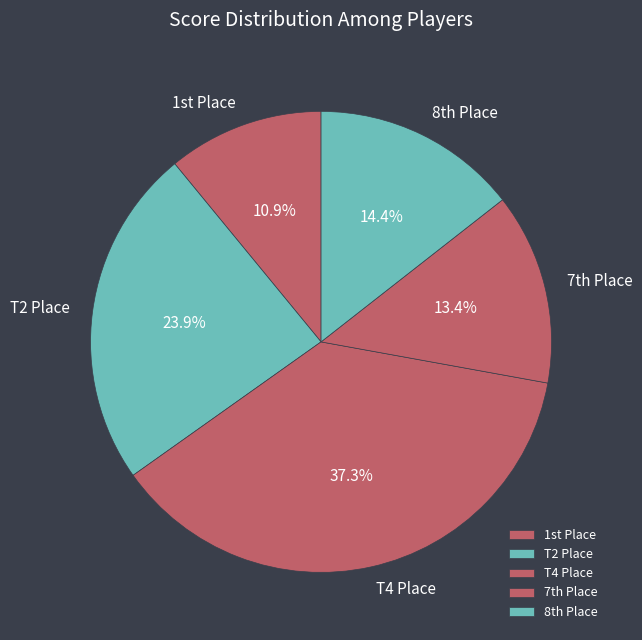

Does T2 Place account for over 50% of the chart?

No